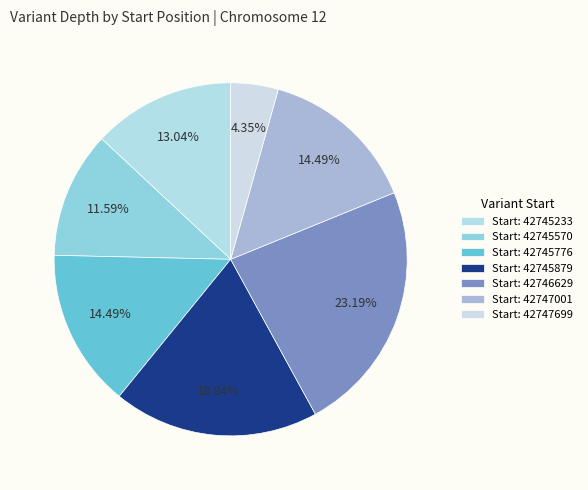

Is there any slice that represents more than half of the pie?

No